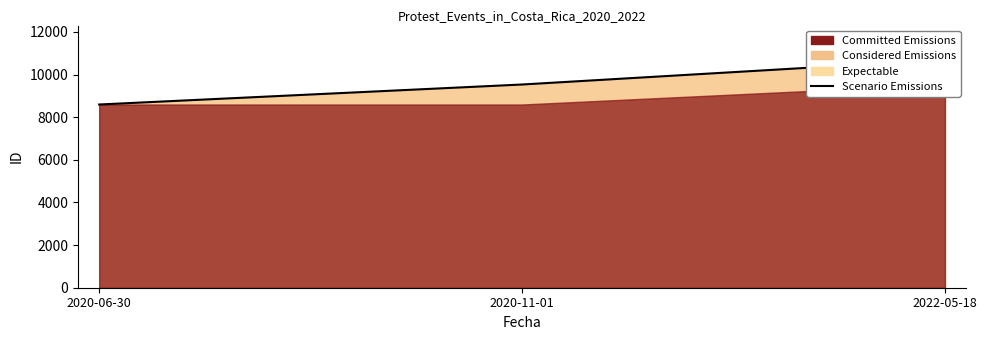

Reading left to right, list all the values displayed in this chart.

8593	9531	10692